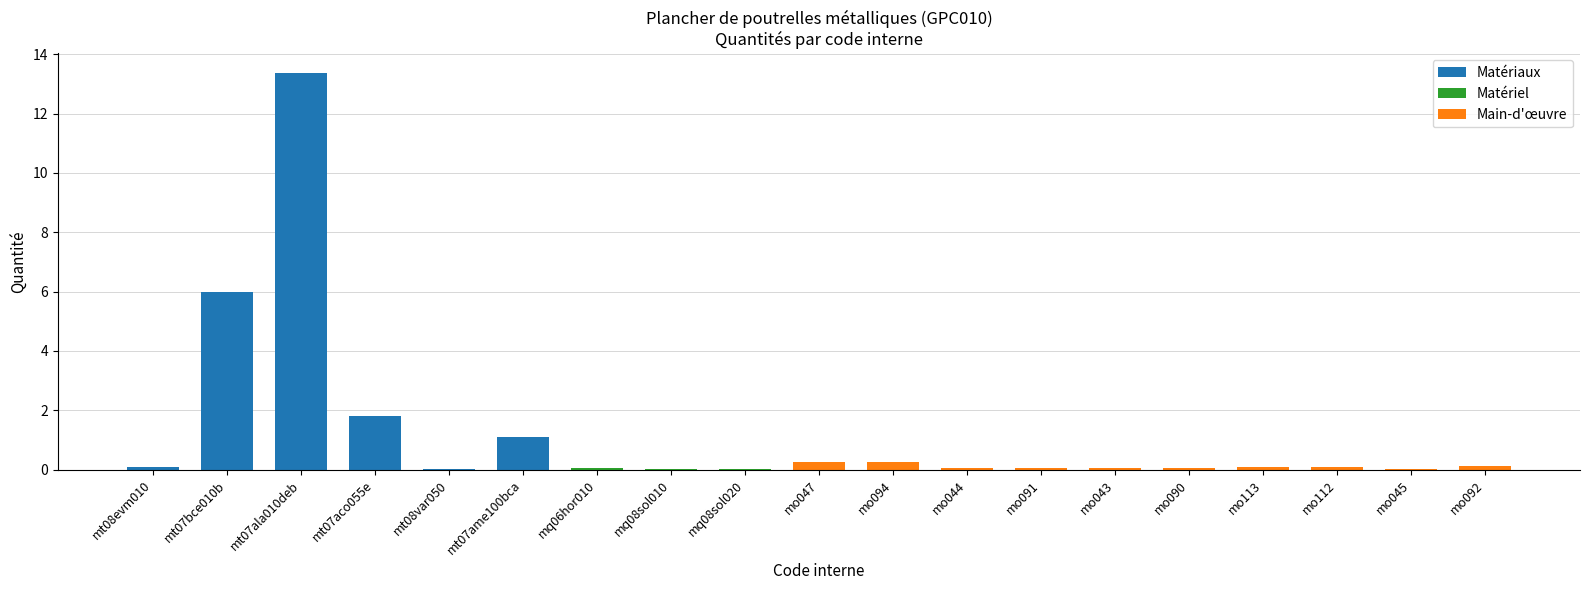

List the labels in order of value, largest first.

mt07ala010deb, mt07bce010b, mt07aco055e, mt07ame100bca, mo047, mo094, mo092, mt08evm010, mo112, mo113, mo044, mo091, mo090, mo043, mq06hor010, mo045, mt08var050, mq08sol020, mq08sol010